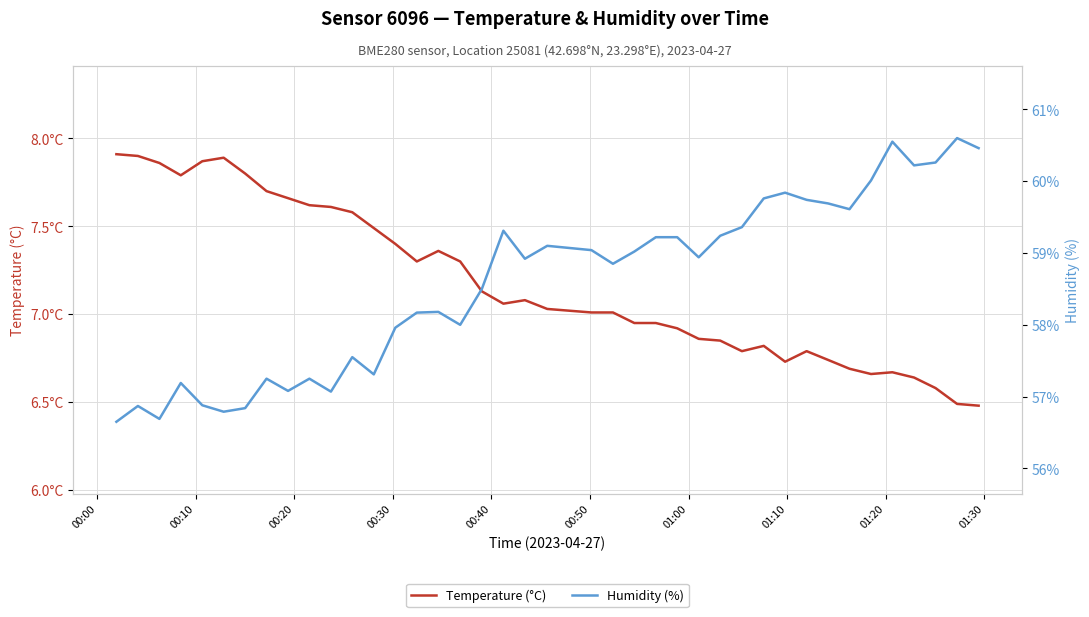

What is the maximum value for Temperature (°C)?

7.9